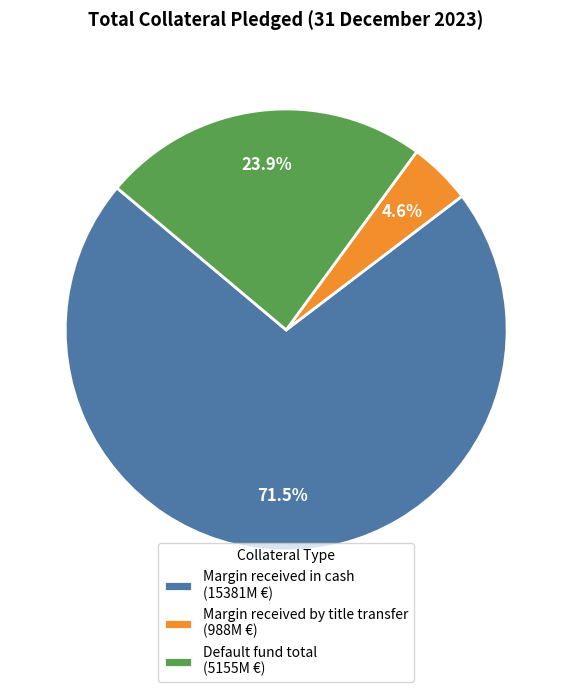

To the nearest percent, what portion does Margin received by title transfer represent?

5%